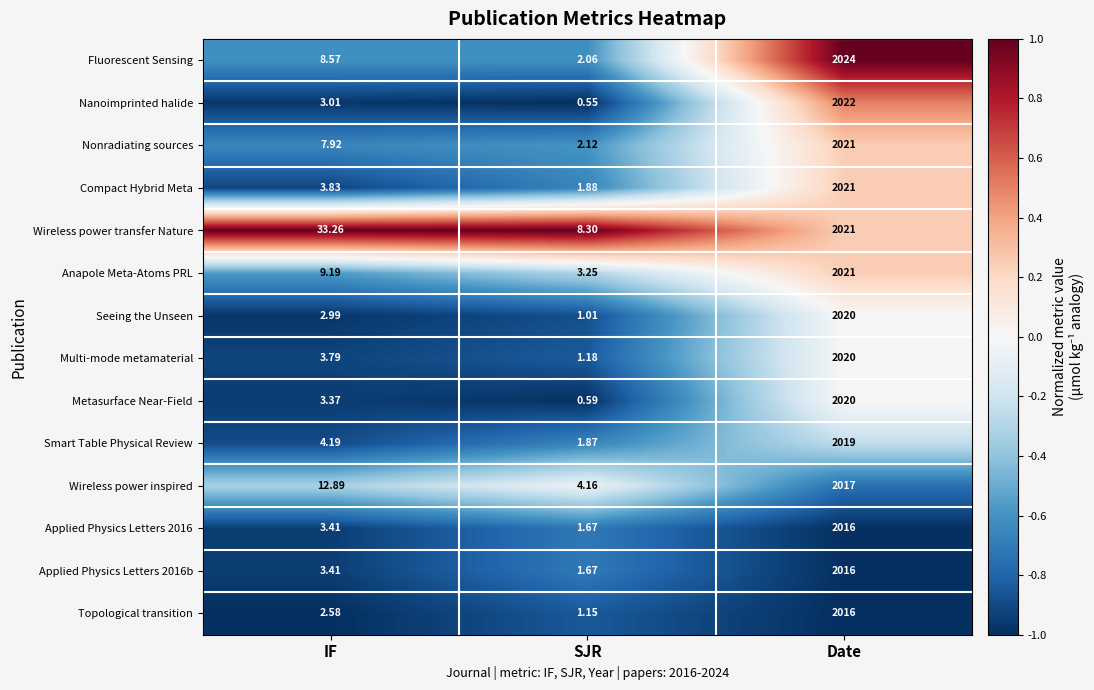

What is the spread (max minus min) of values at IF?

30.7